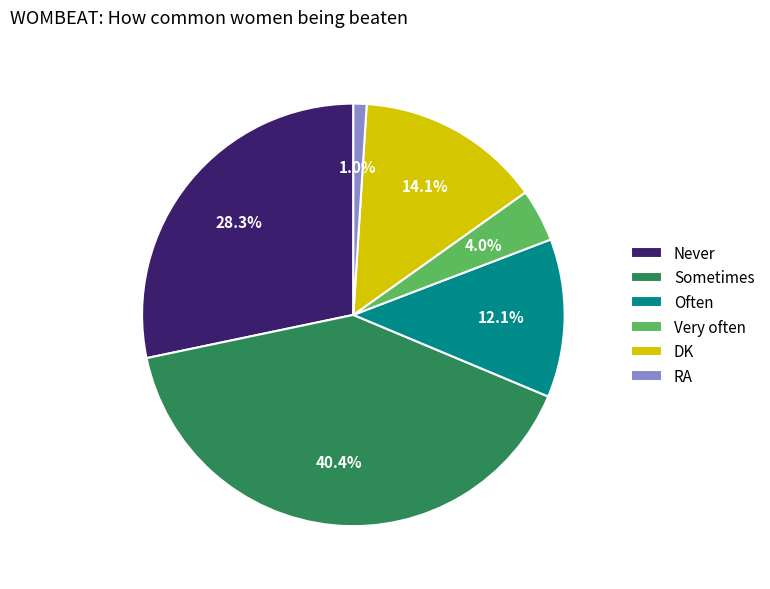

To the nearest percent, what percentage of the pie is RA?

1%